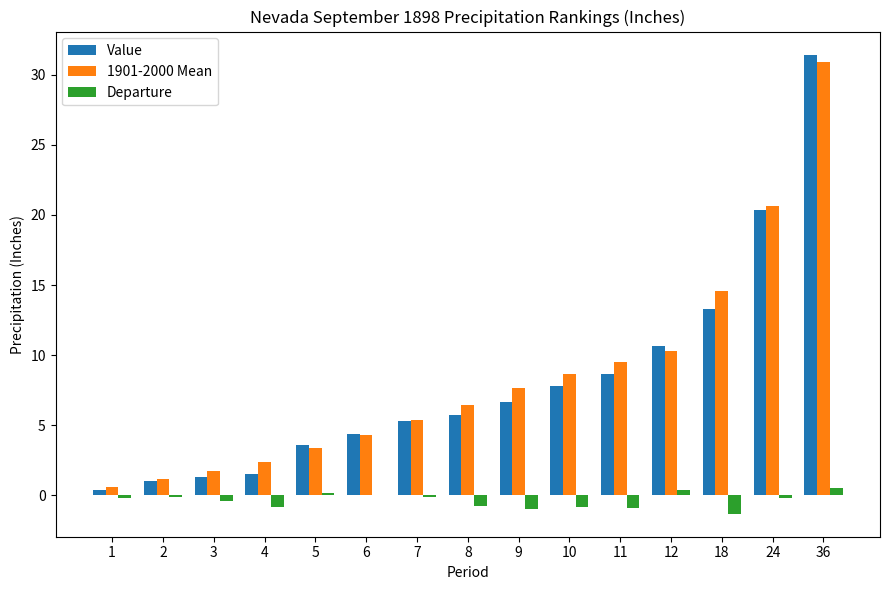

At which category does the chart reach its peak across all series?

36